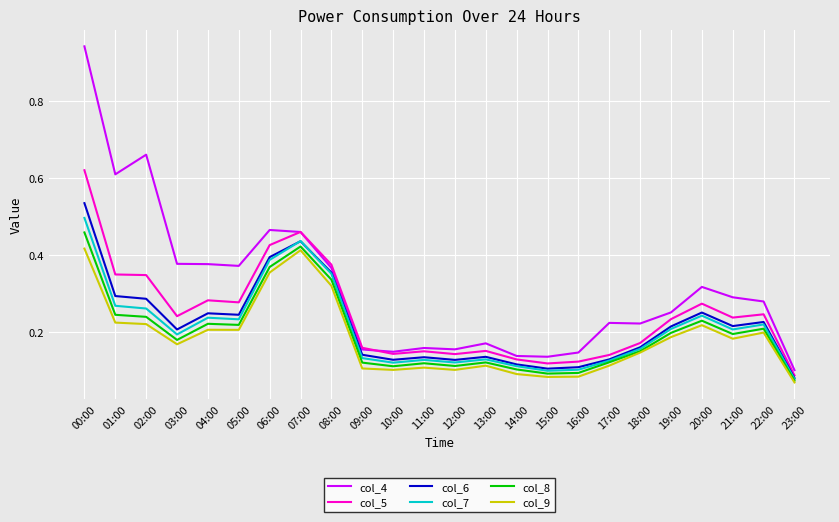

Which category has the highest value across all series?

00:00